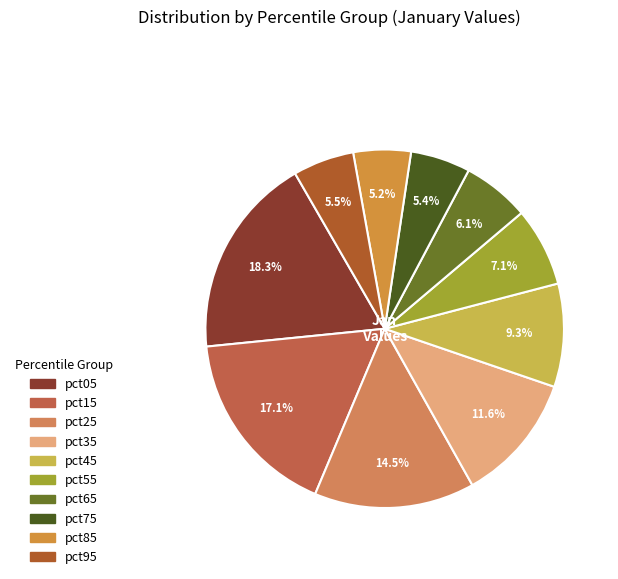

How many slices are in this pie chart?

10